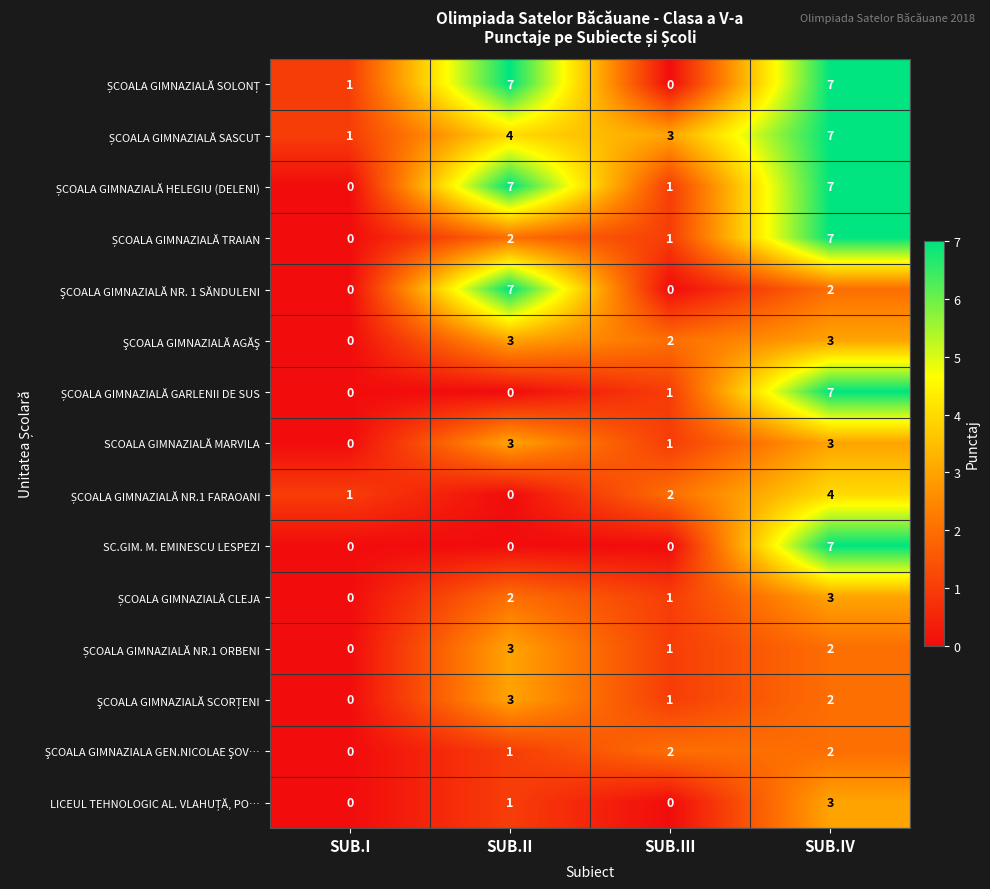

What is the spread (max minus min) of values at SUB.I?

1